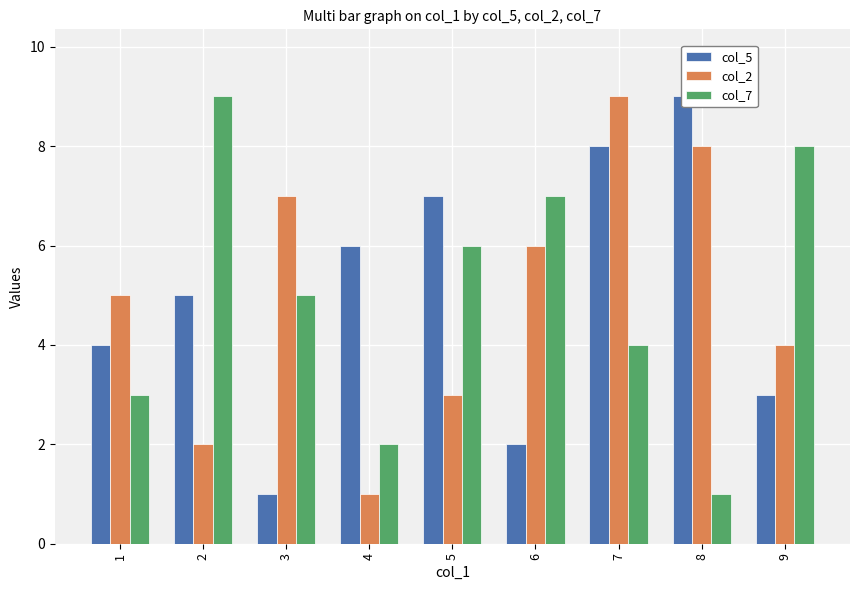

Is it true that col_7 equals 9 at 2?

True